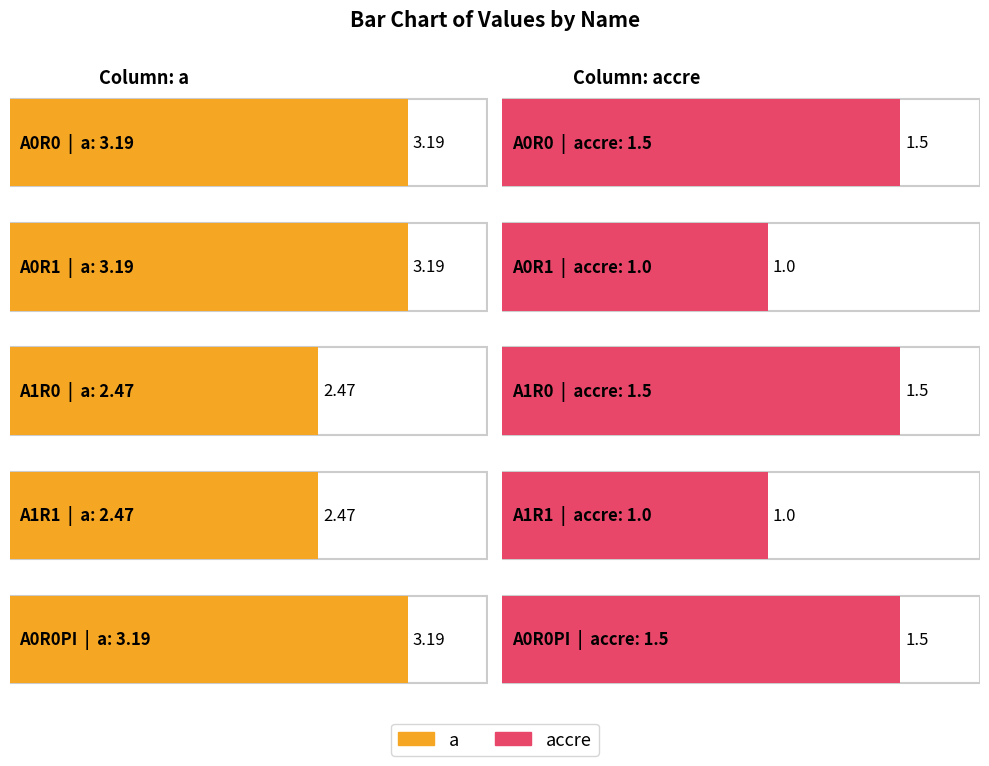

True or false: a has a value of 2.5 at A1R1.

True